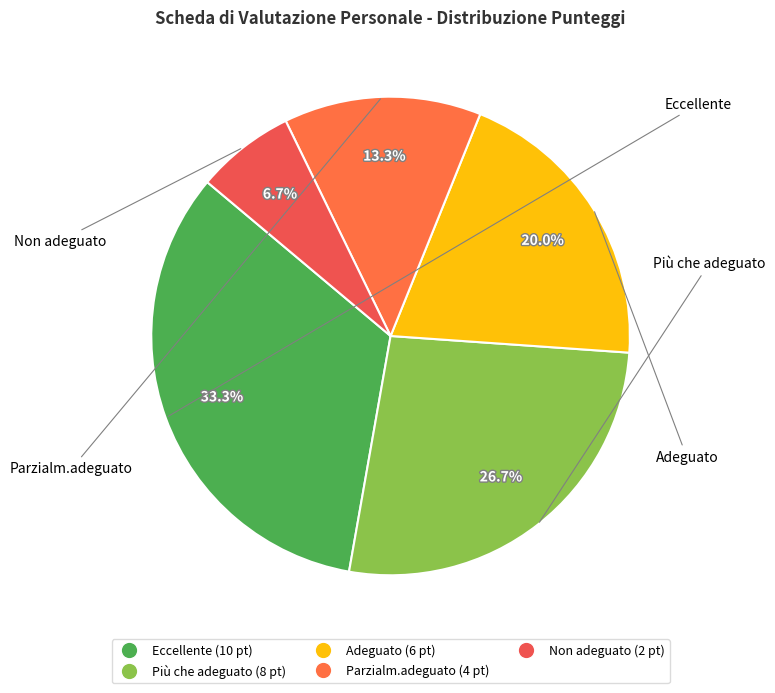

What is the largest slice in the pie chart?

Eccellente